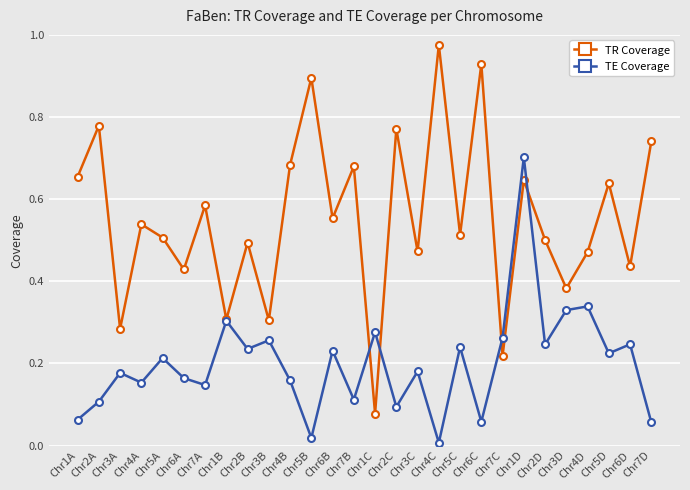

Is the value of TR Coverage at Chr1C greater than the value of TE Coverage at Chr6D?

No